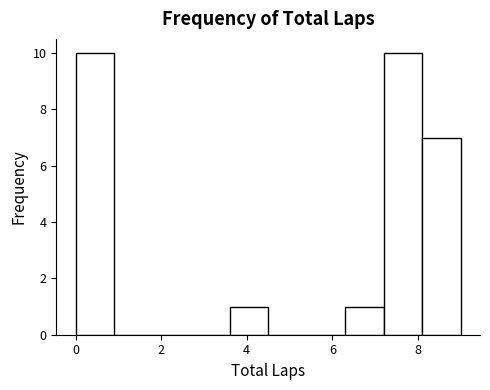

Reading left to right, list every bar in this chart as the range it spans on the x-axis followed by its height. Neither the bar edges nor the heights are printed on the chart, so give them approximately, as read against the axes.

0.0 to 0.9: 10
0.9 to 1.8: 0
1.8 to 2.7: 0
2.7 to 3.6: 0
3.6 to 4.5: 1
4.5 to 5.4: 0
5.4 to 6.3: 0
6.3 to 7.2: 1
7.2 to 8.1: 10
8.1 to 9.0: 7